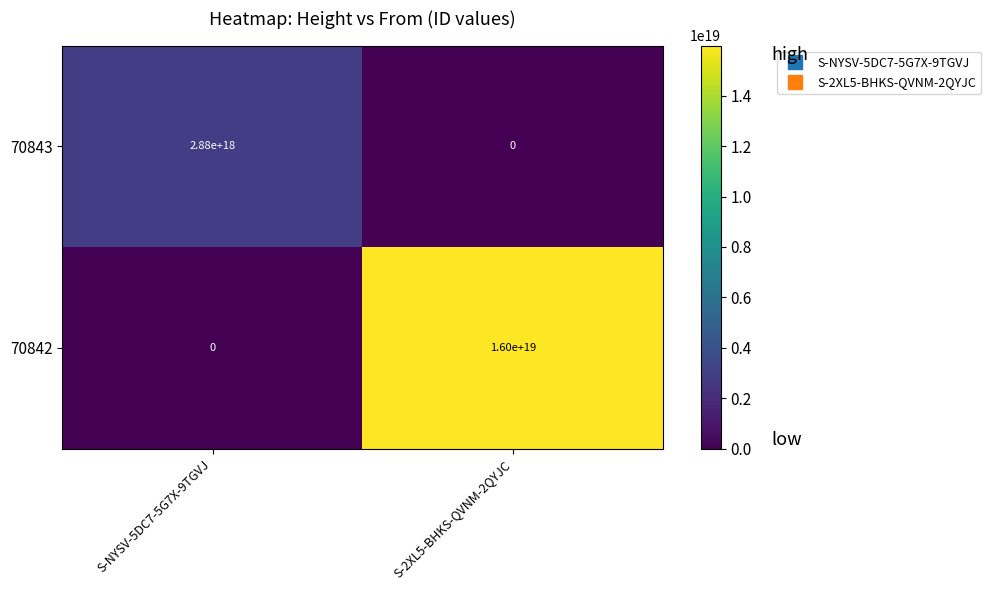

Is it true that 70842 equals 0 at S-NYSV-5DC7-5G7X-9TGVJ?

True